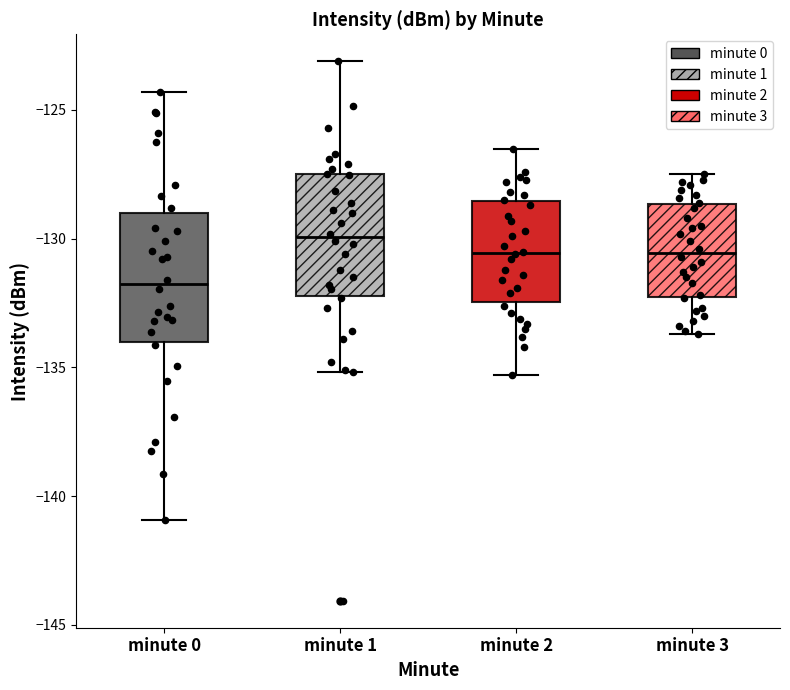

Which box's median line is the lowest?

minute 0